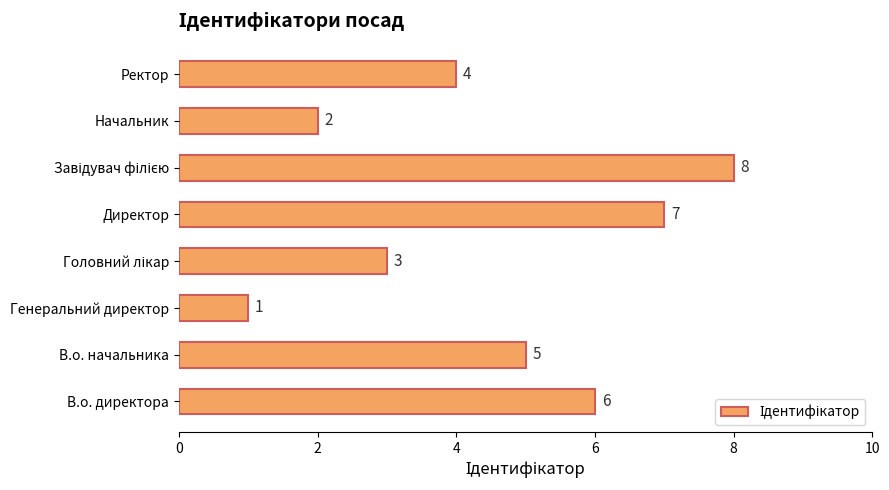

How many values are between 3 and 7?

5